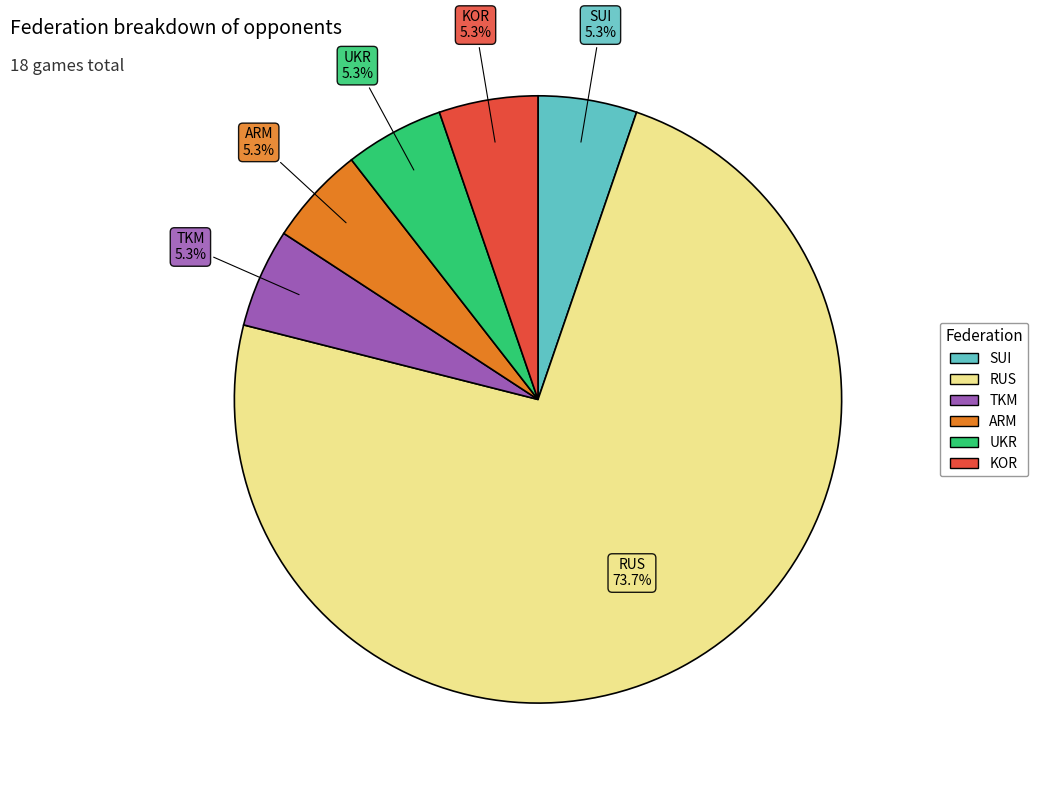

What is the ratio of the value at SUI to the value at ARM?

1.0